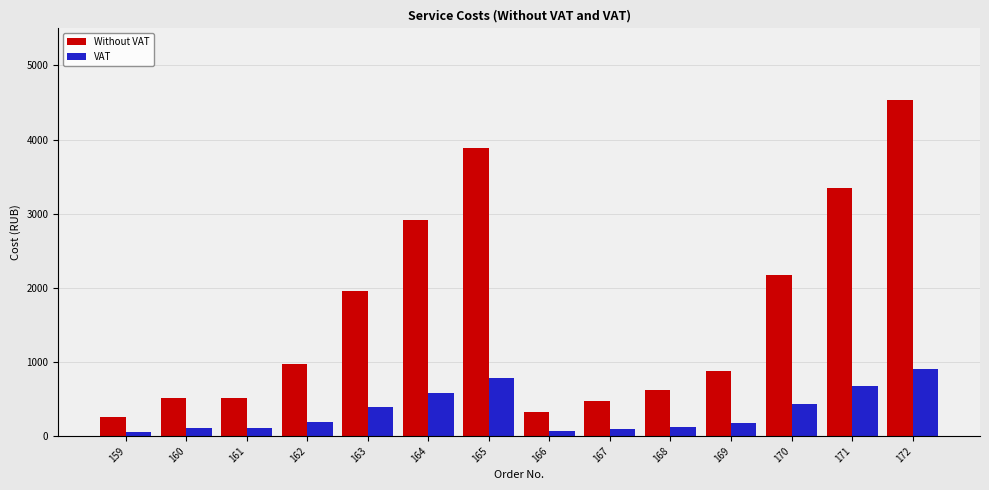

Rank the series by their maximum value, from lowest to highest.

VAT, Without VAT